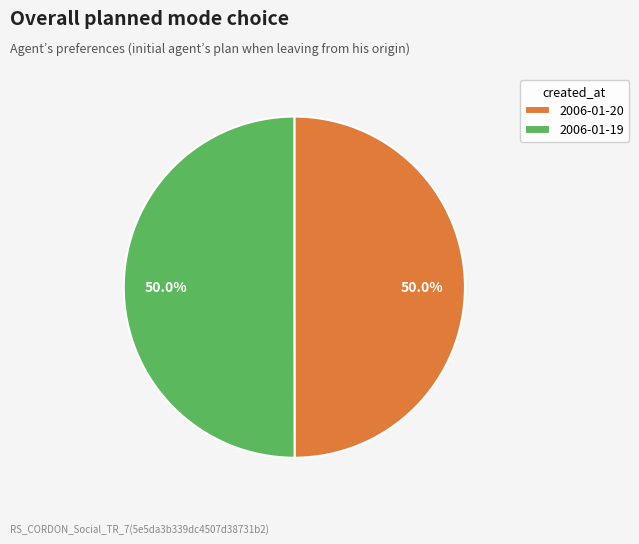

What portion of the pie excludes 2006-01-19?

50.0%